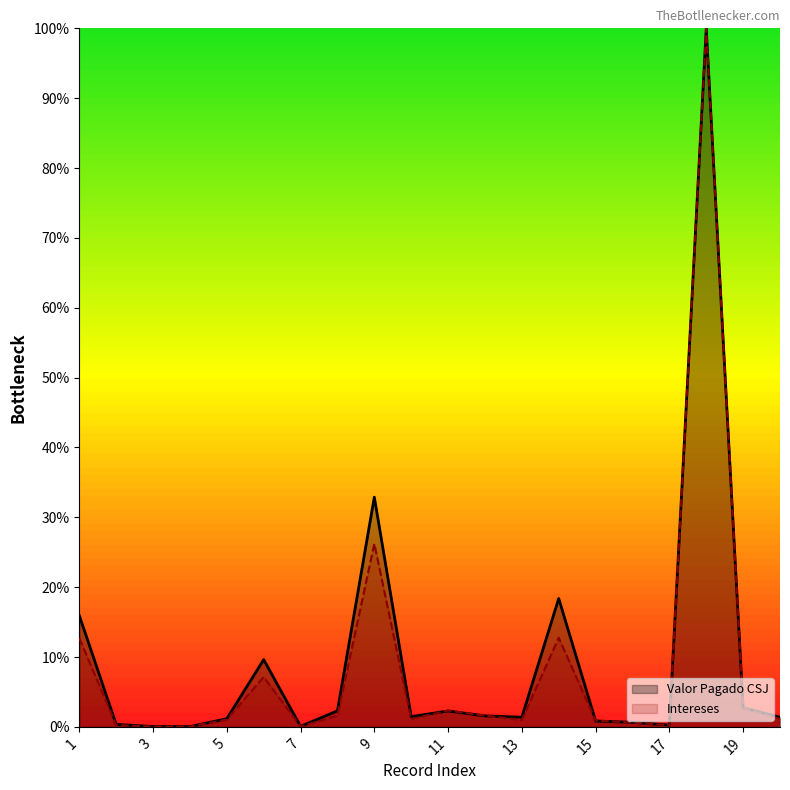

At which category does the chart reach its peak across all series?

18